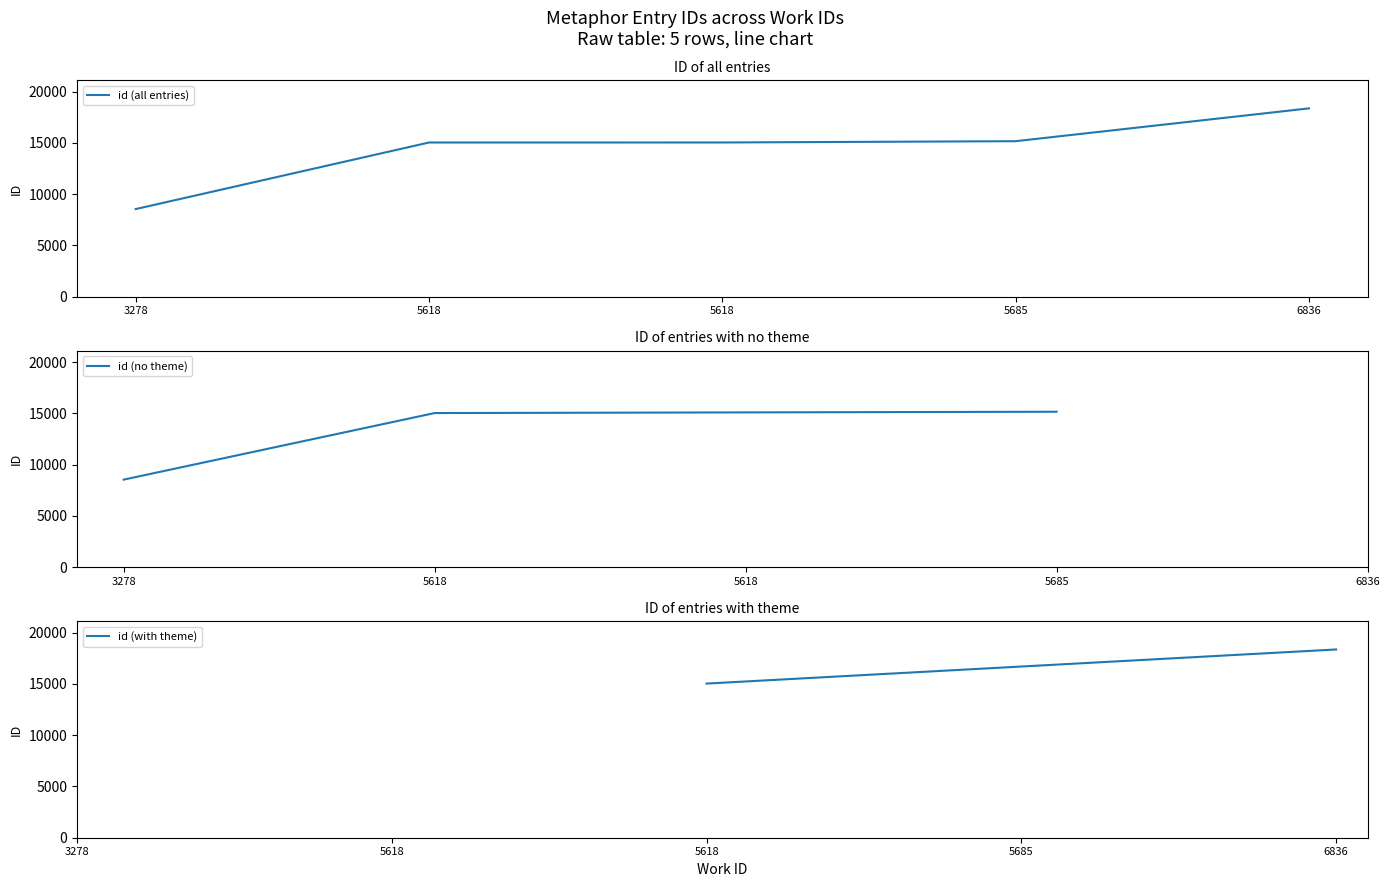

At which label does the data first exceed 15034?

5685